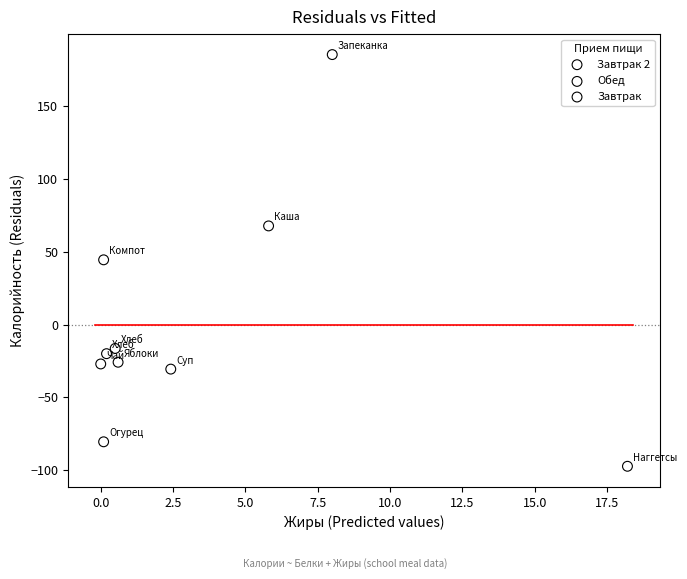

What are all the series names shown in the legend?

Завтрак 2, Обед, Завтрак